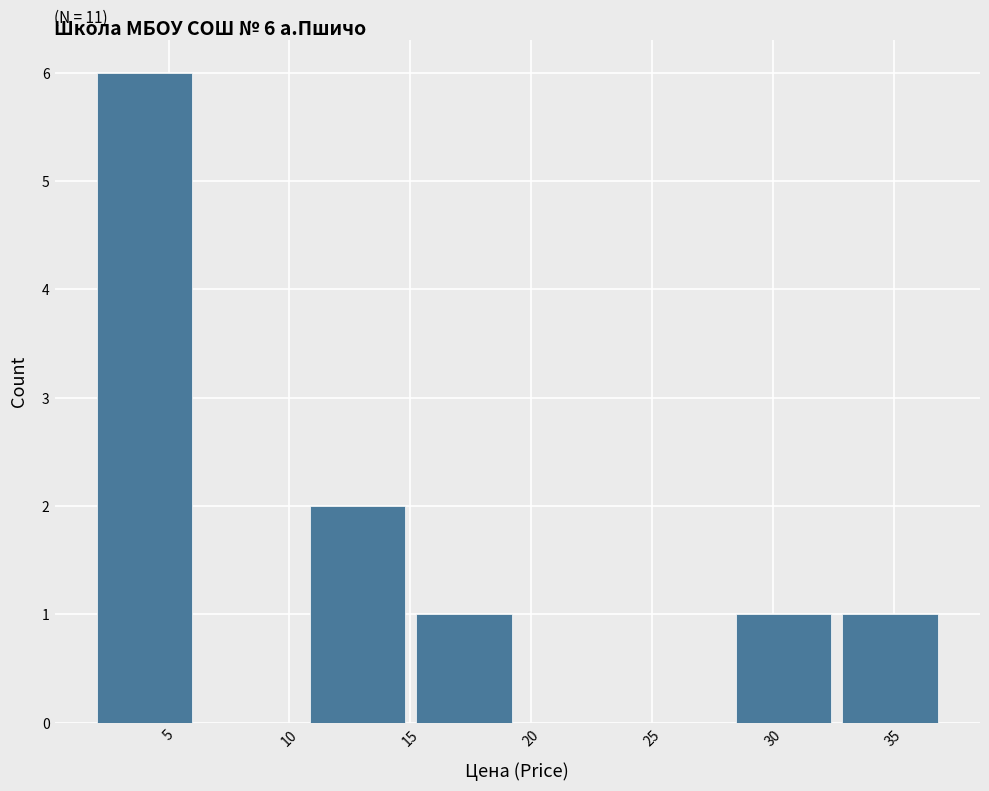

Over which range of the x-axis is the bar tallest?

2.0 to 6.0